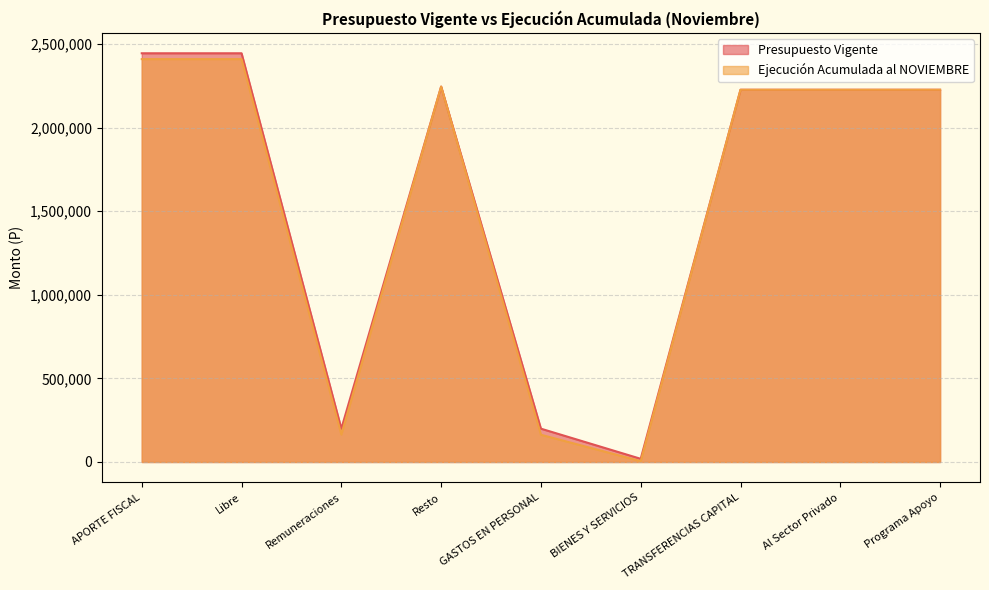

At how many categories does at least one series exceed 196942?

8